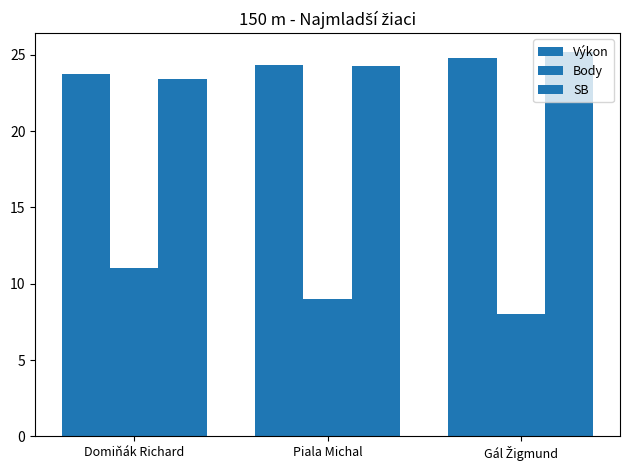

What position from the right is Piala Michal?

2